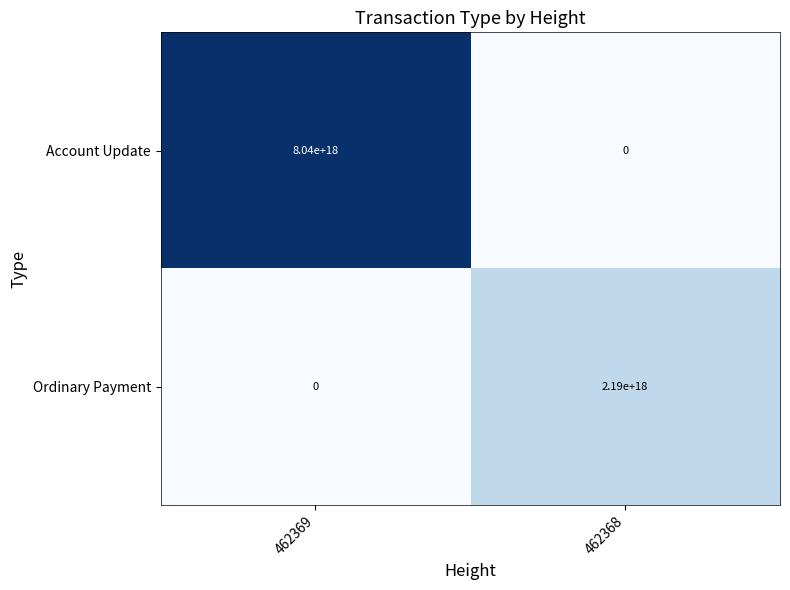

Is it true that Account Update equals -4072875108676934656 at 462368?

False